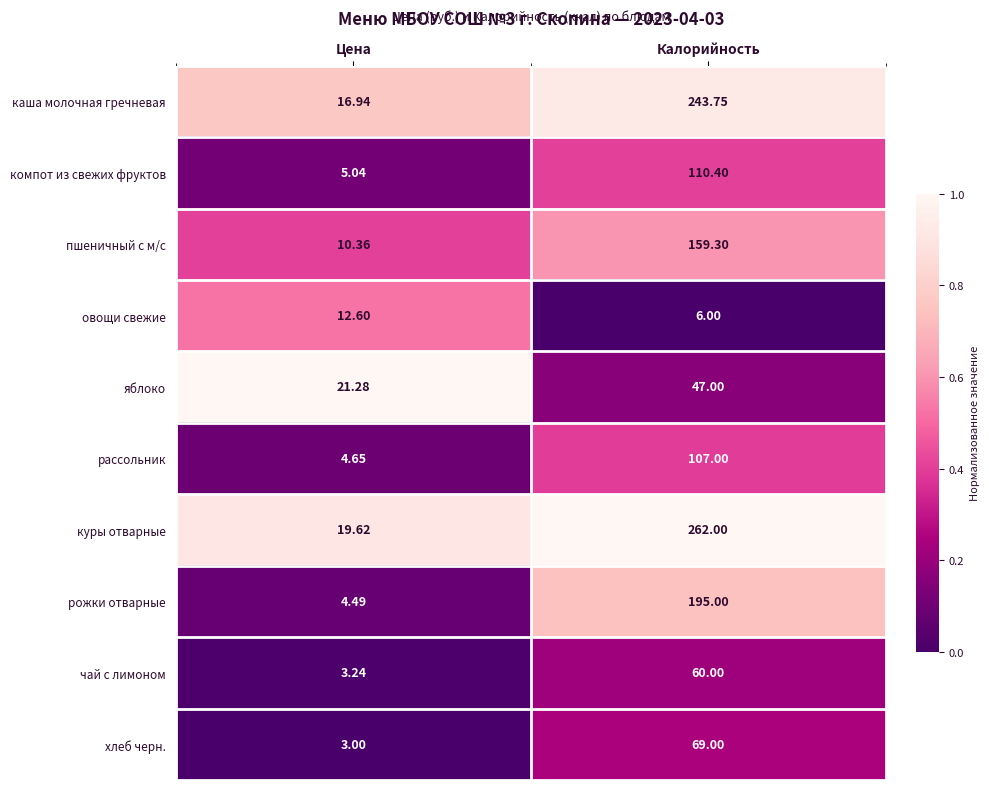

Which series changed the most between Цена and Калорийность?

куры отварные